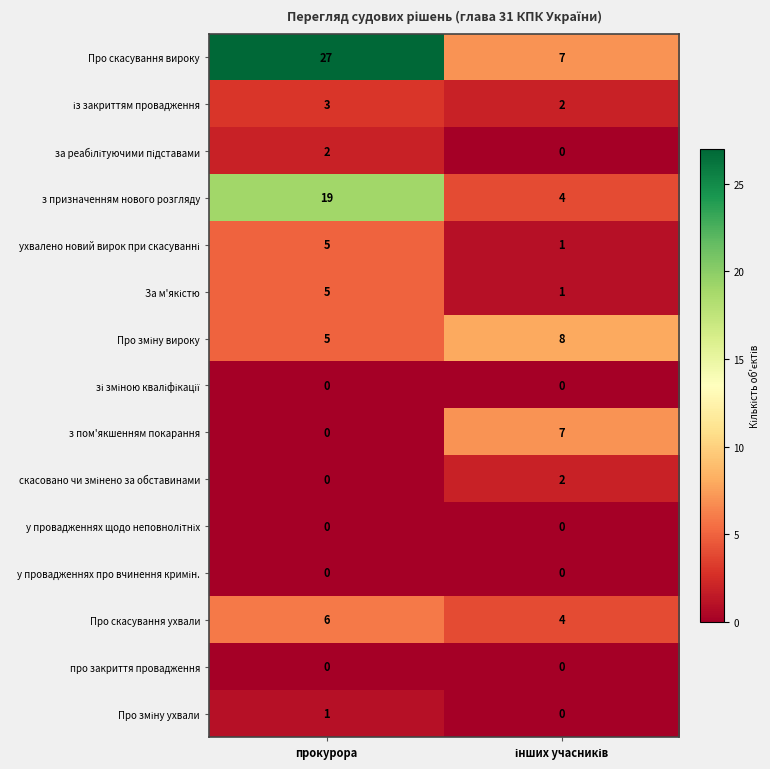

Which series has the widest spread of values?

Про скасування вироку